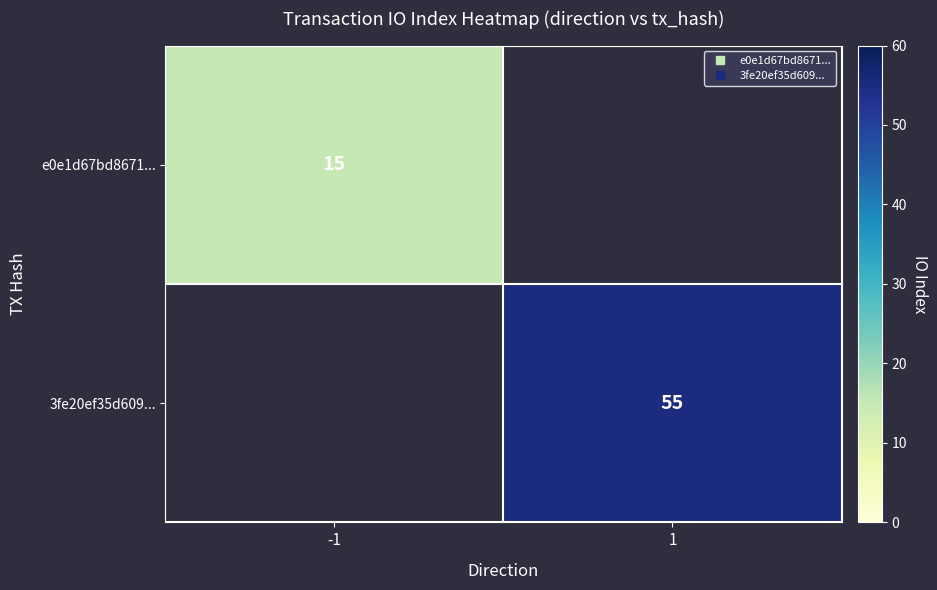

Which category has the highest value across all series?

1